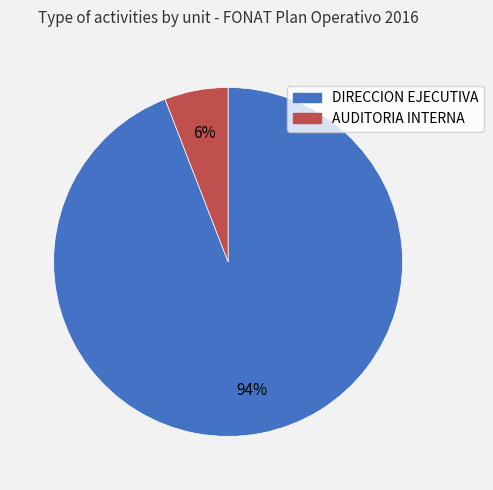

Is it true that DIRECCION EJECUTIVA is 84% of the pie?

False